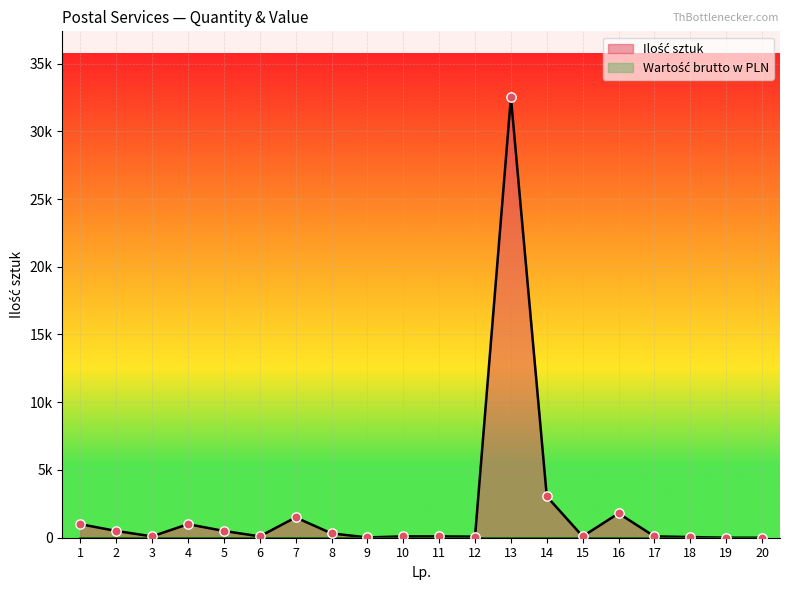

What is the change in value from 5 to 11?

-401